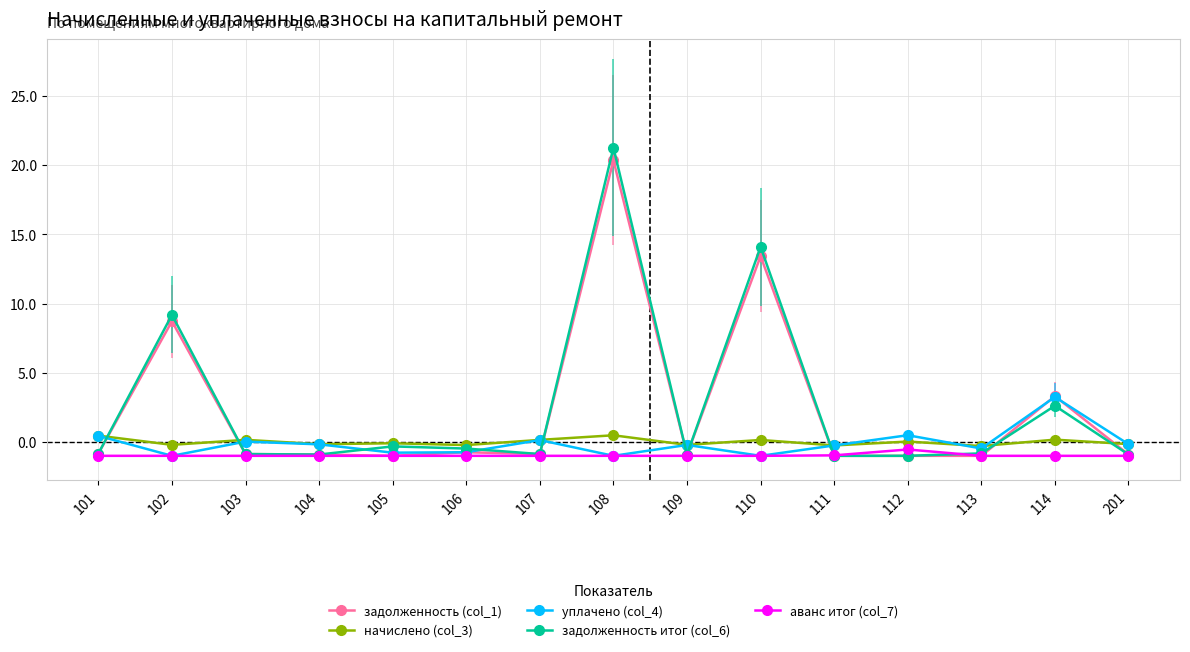

What is the difference between the maximum and second lowest values in the аванс итог (col_7) series?

0.5